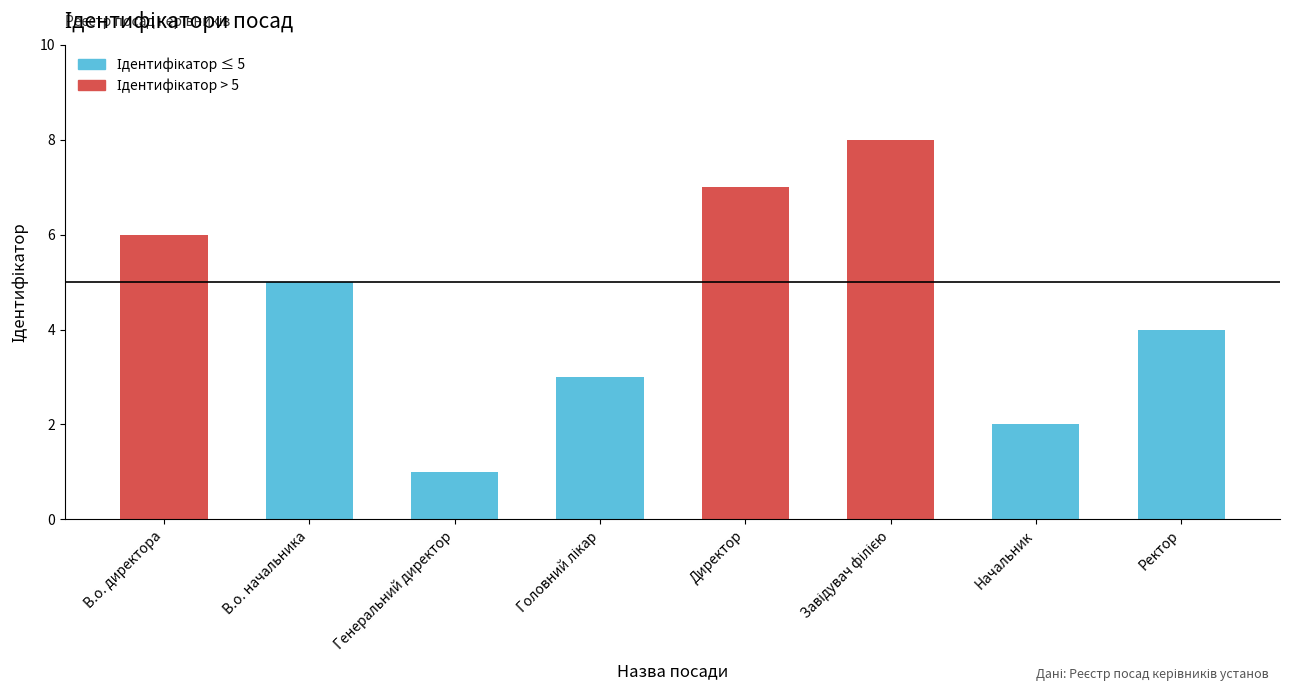

Count the values in the range 3 to 7.

5